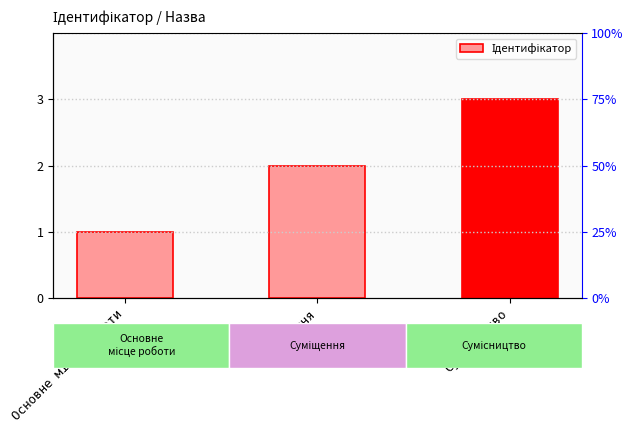

What is the difference between the maximum and minimum values?

2